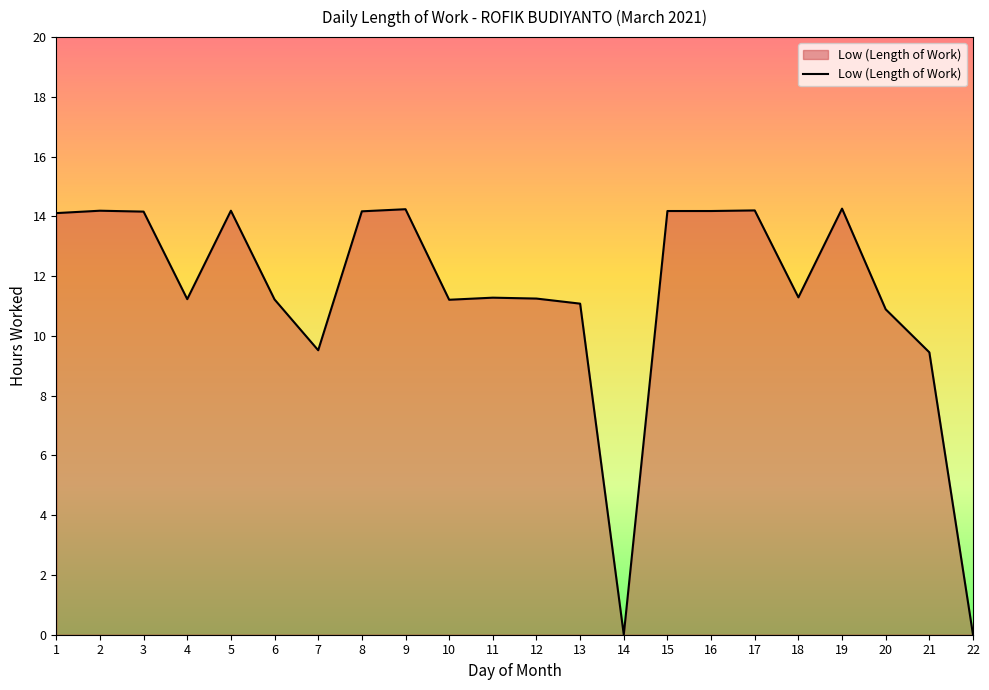

Between 15 and 13, which is larger?

15